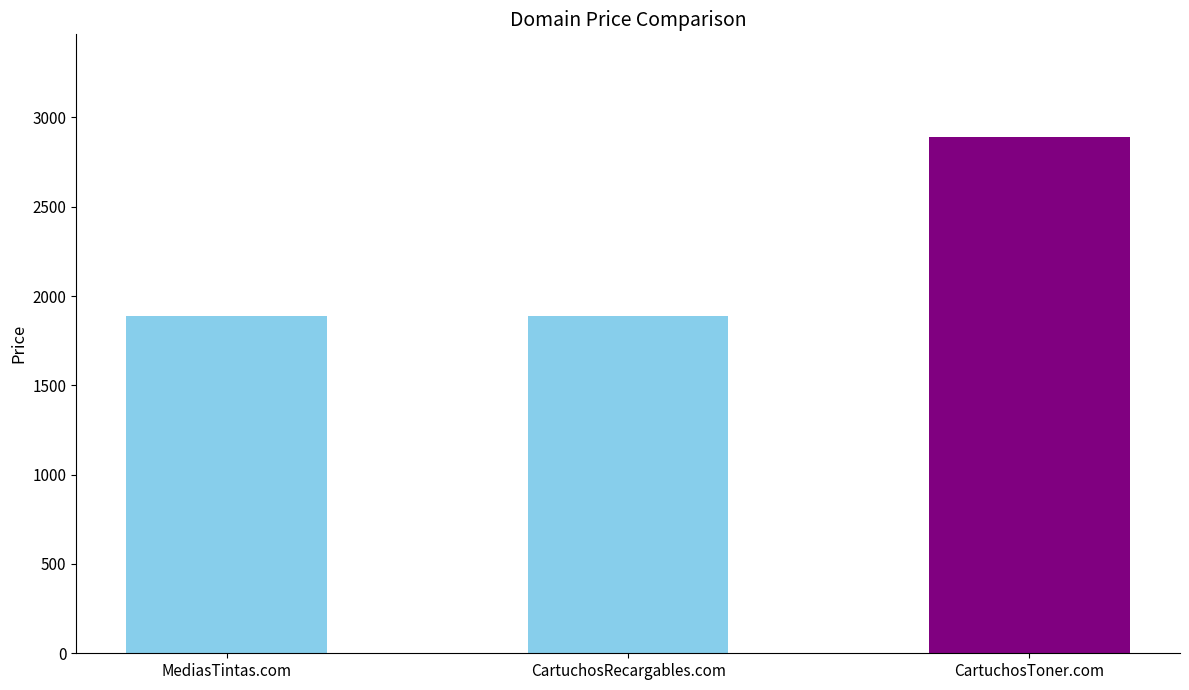

What value does the data have at CartuchosRecargables.com?

1888